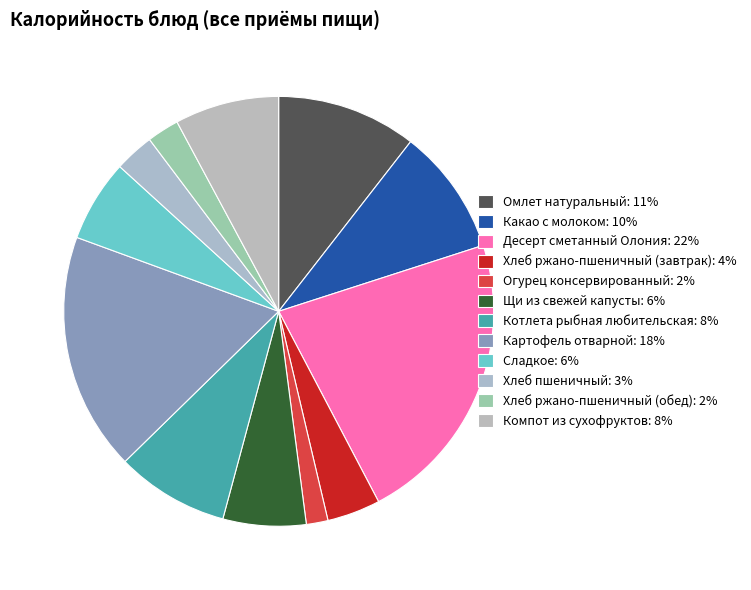

To the nearest percent, what is the average slice percentage?

8%